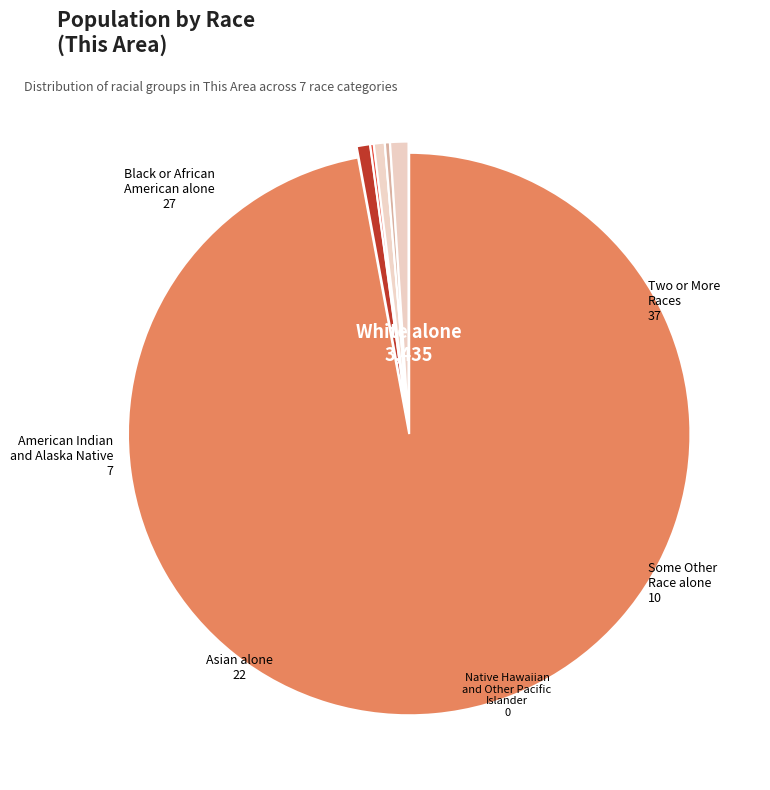

Which slice is the largest?

White alone